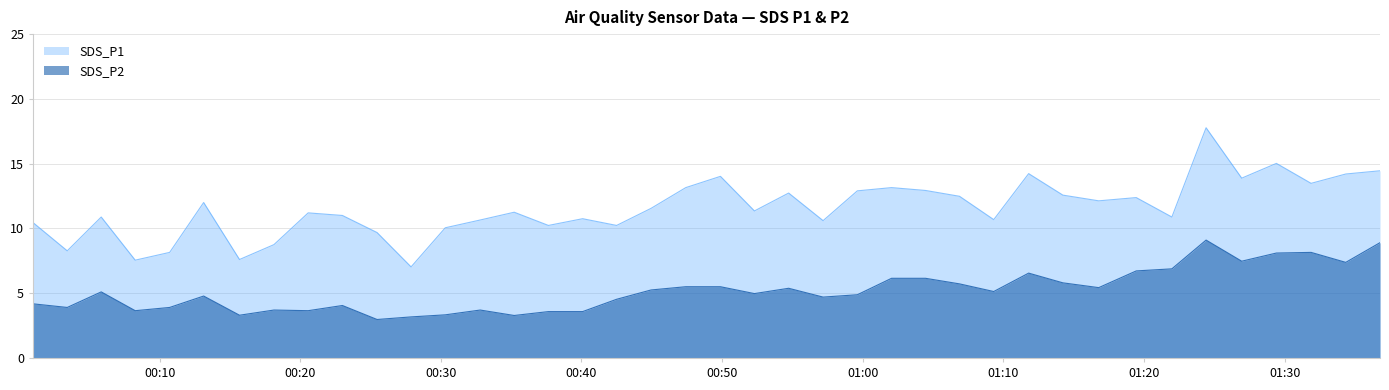

Reading right to left, transcribe all the data shown in this chart.

SDS_P1: 14.4	14.2	13.5	15.0	13.9	17.8	10.9	12.4	12.1	12.6	14.2	10.7	12.5	12.9	13.2	12.9	10.6	12.7	11.3	14.0	13.2	11.6	10.2	10.8	10.2	11.2	10.7	10.1	7.0	9.7	11.0	11.2	8.8	7.6	12.0	8.2	7.5	10.9	8.3	10.4
SDS_P2: 8.9	7.4	8.2	8.1	7.5	9.1	6.9	6.7	5.4	5.8	6.5	5.1	5.7	6.2	6.2	4.9	4.7	5.4	5.0	5.5	5.5	5.2	4.5	3.6	3.6	3.3	3.7	3.3	3.2	3.0	4.0	3.6	3.7	3.3	4.8	3.9	3.6	5.1	3.9	4.2